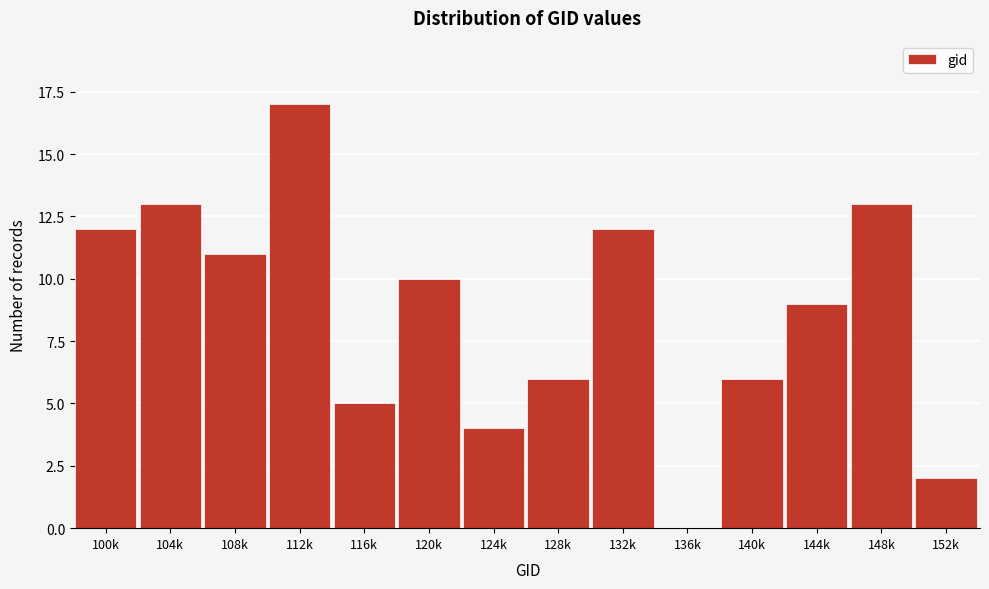

Reading left to right, transcribe all the data shown in this chart.

100k=12	104k=13	108k=11	112k=17	116k=5	120k=10	124k=4	128k=6	132k=12	136k=0	140k=6	144k=9	148k=13	152k=2